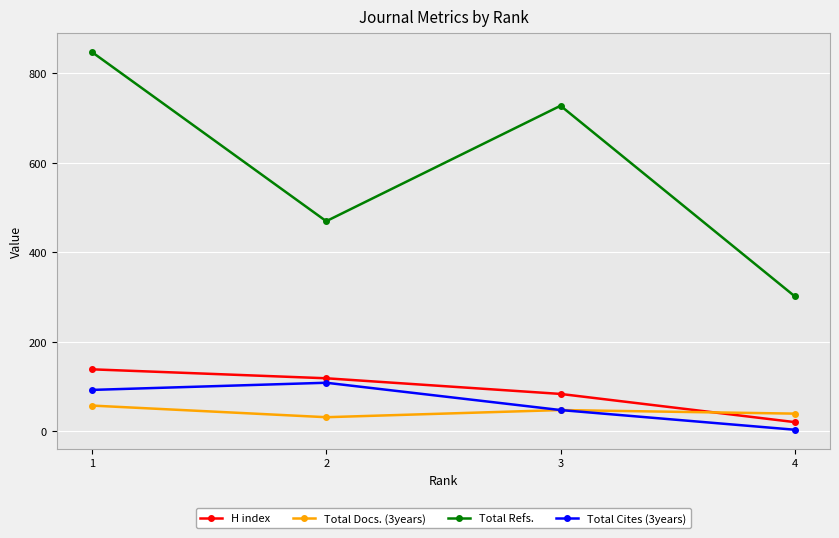

Which series has the widest spread of values?

Total Refs.